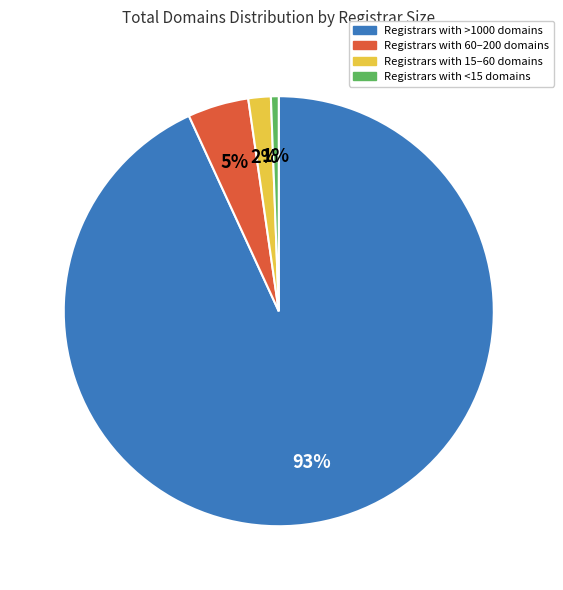

Does any single category account for the majority?

Yes